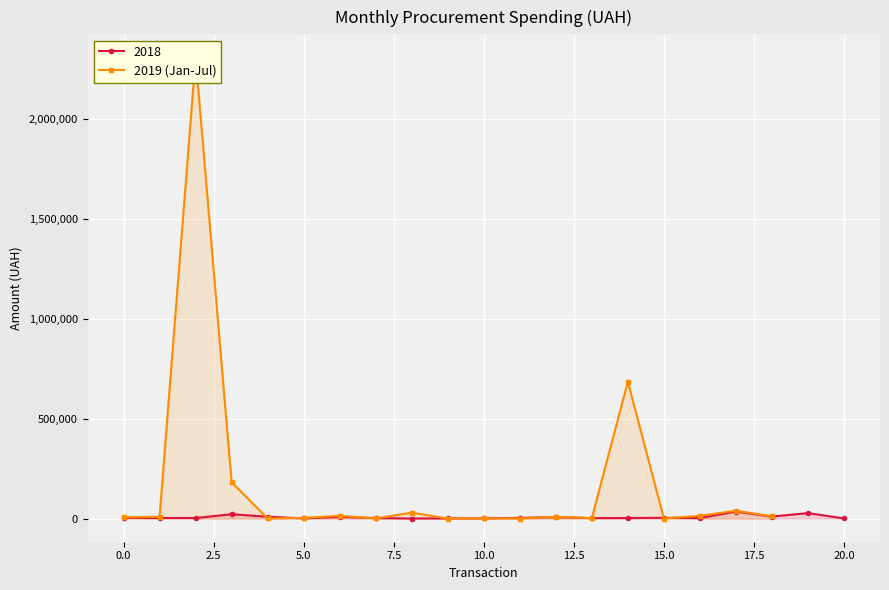

True or false: 2018 has more than 0 interior local peaks.

True